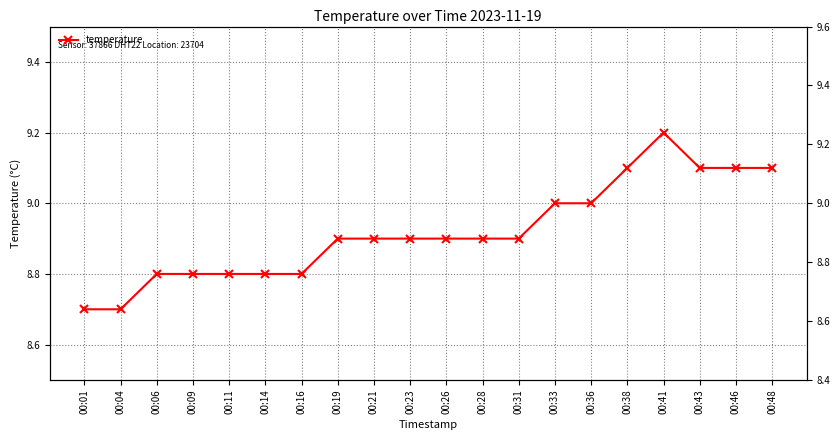

What is the value of the 12th point from the left?

8.9